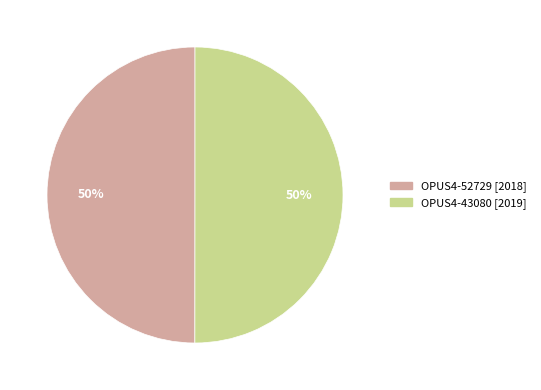

True or false: OPUS4-43080 accounts for 50% of the total.

True